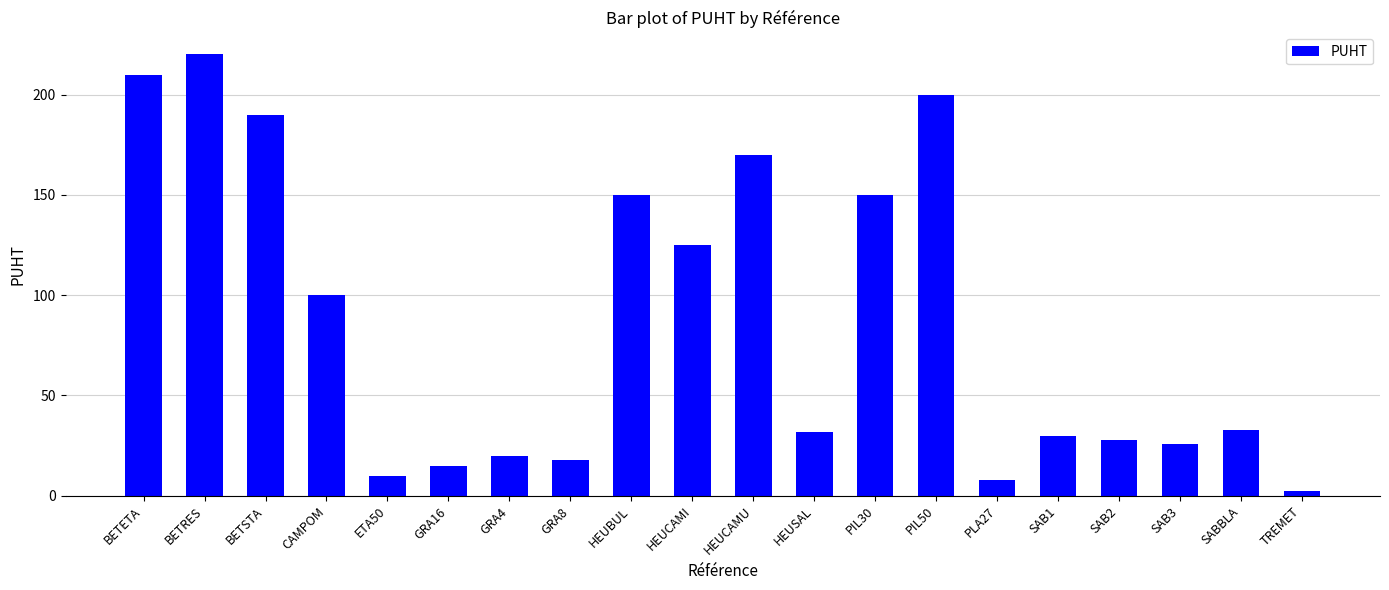

What is the label of the 11th bar from the left?

HEUCAMU